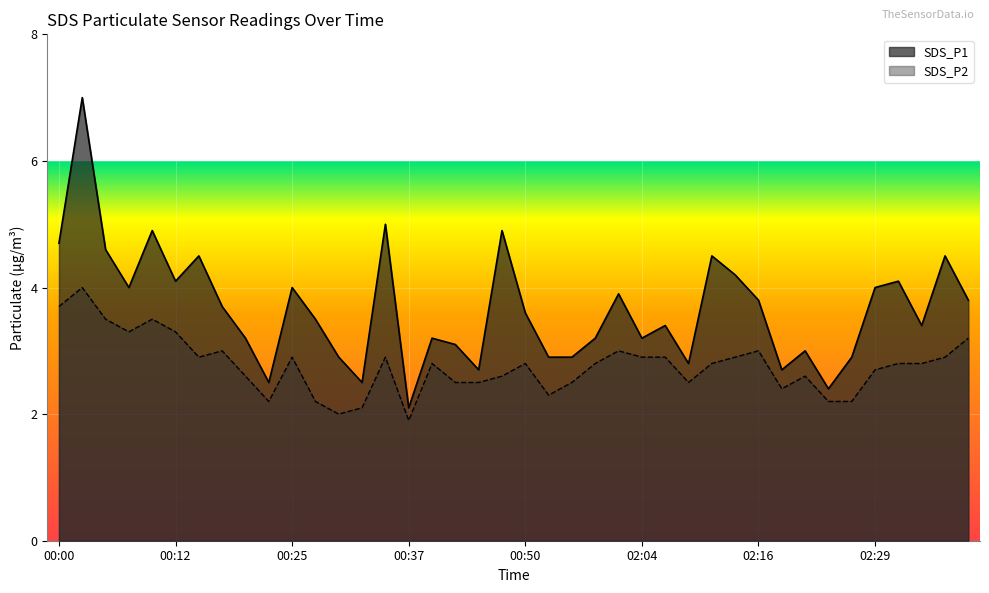

How many interior local peaks does the SDS_P2 series have?

10